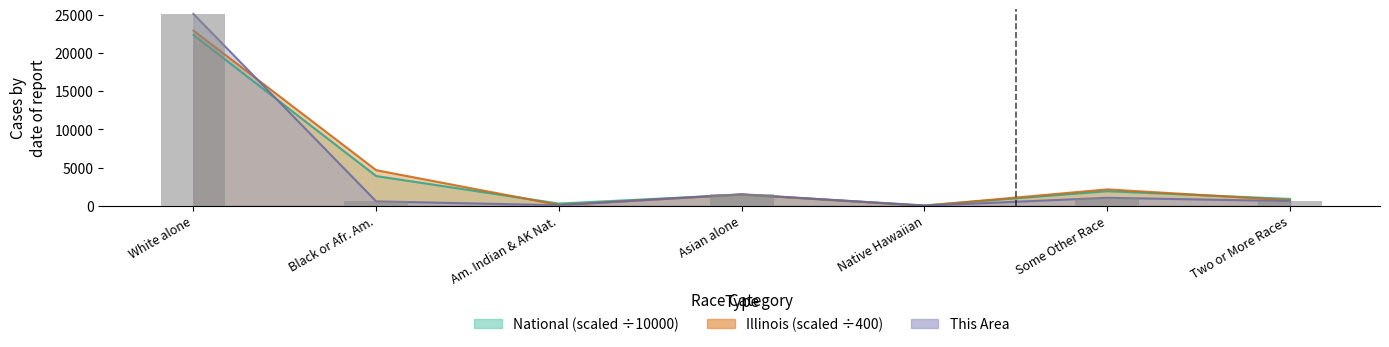

What is the label of the 4th bar from the left?

Asian alone